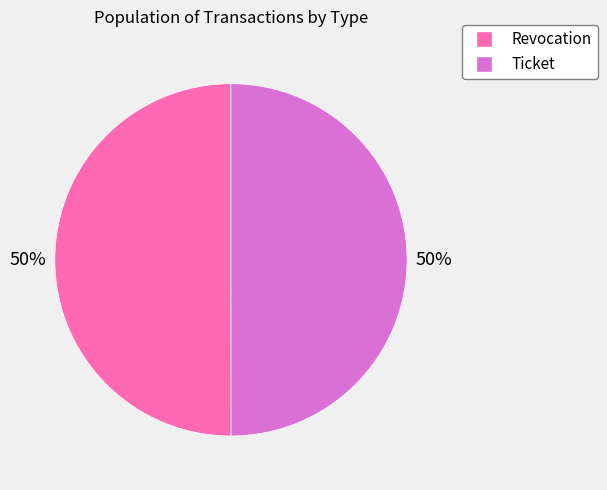

Combined, do Revocation and Ticket account for over 50%?

Yes